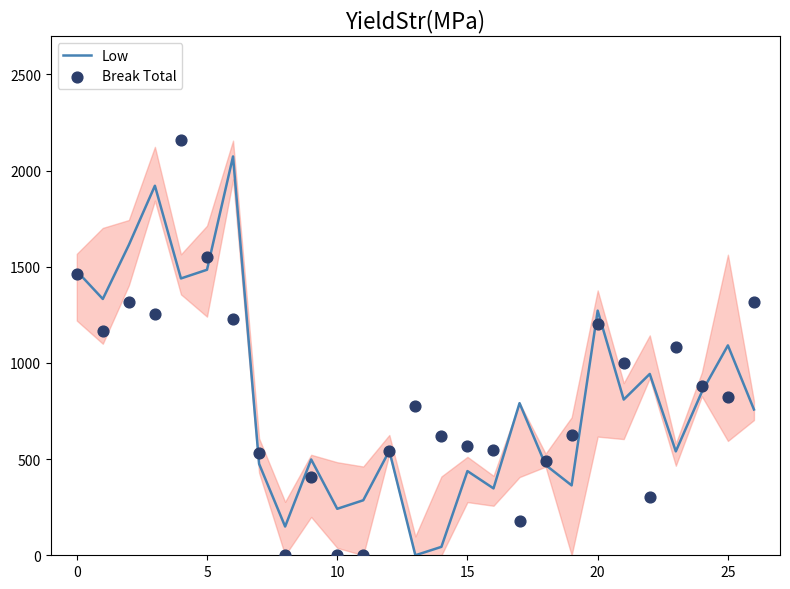

Is the value of Low at 16 greater than the value of Break Total at 25?

No